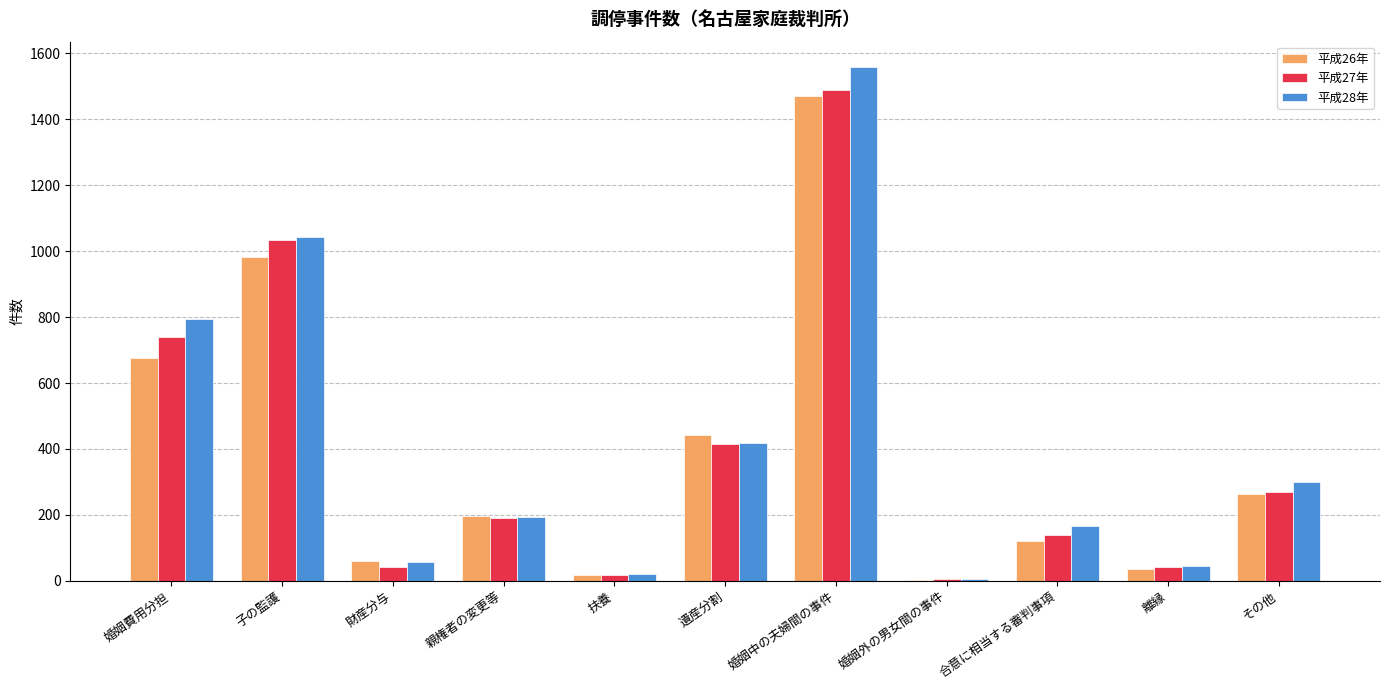

What is the approximate value of 平成26年 at 合意に相当する審判事項, to the nearest 50?

100